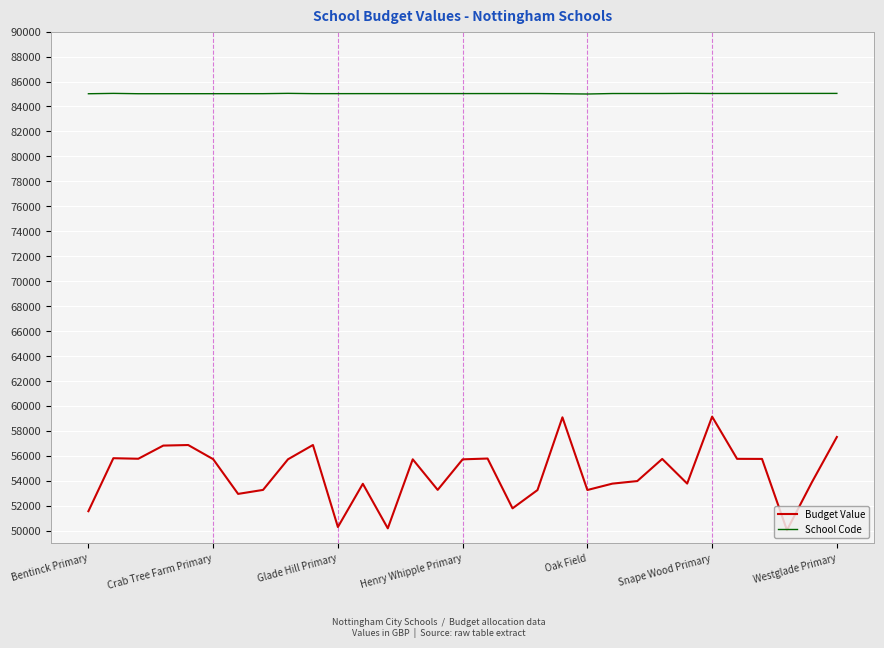

Which series has the widest spread of values?

Budget Value